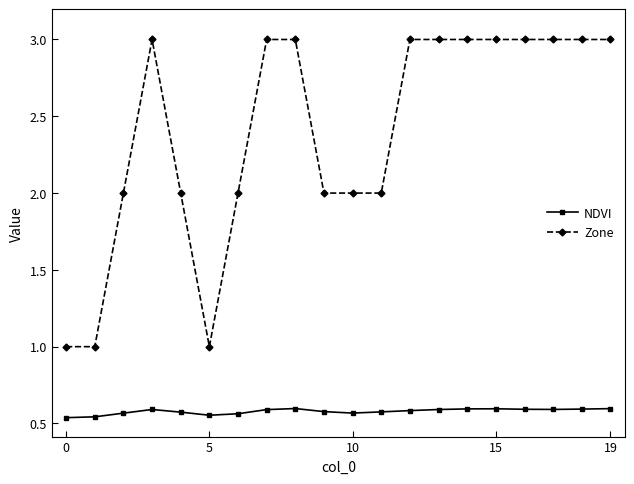

Which series has the widest spread of values?

Zone